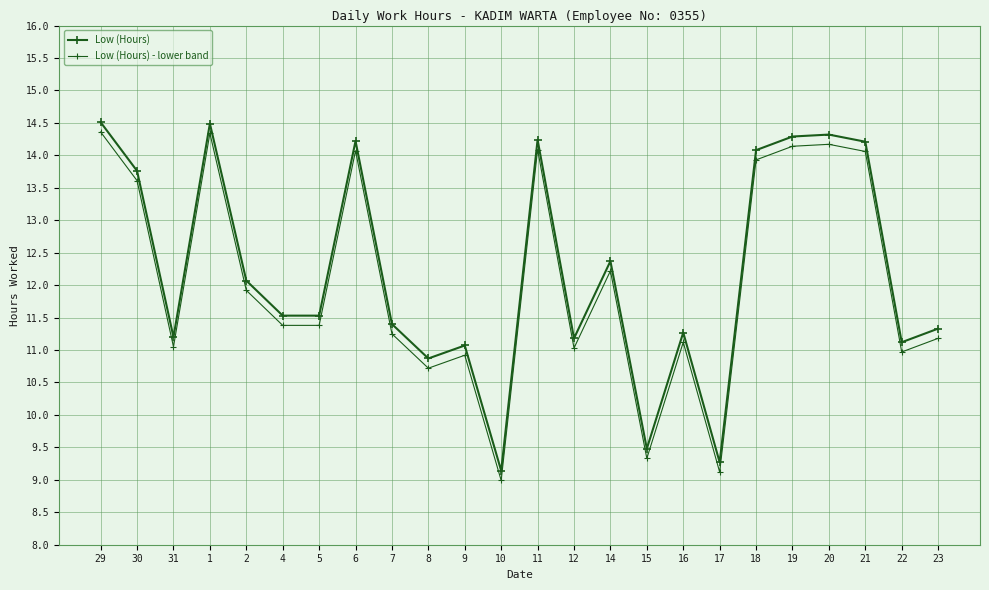

Is this an area chart (filled region under the line)?

No